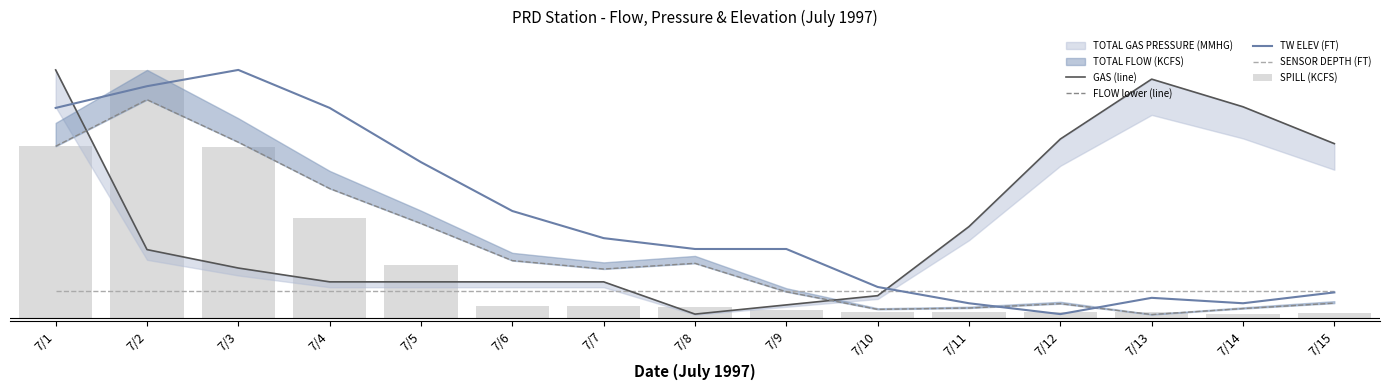

At which label is GAS (line) closest to 360?

7/11